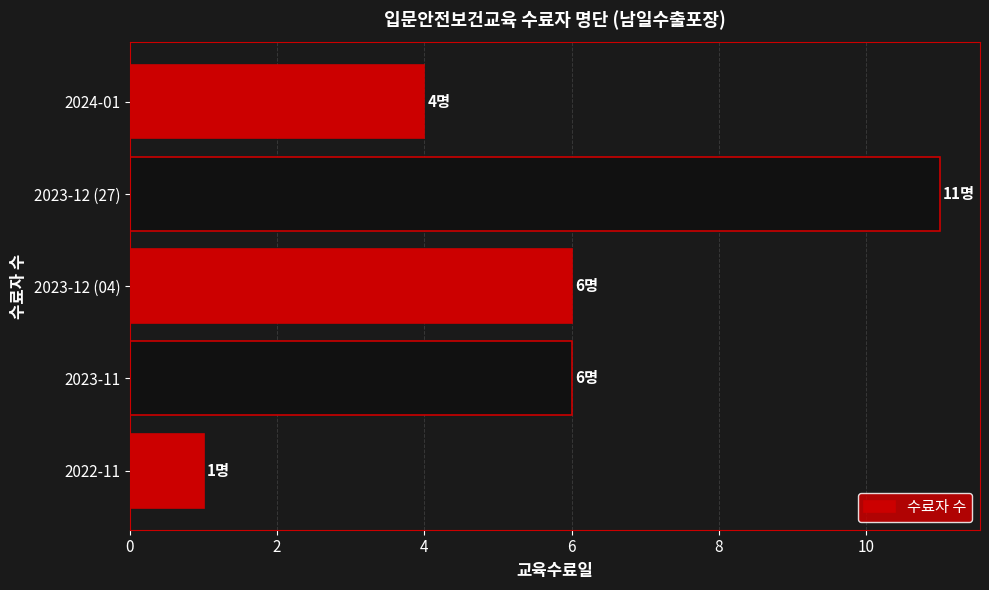

Reading bottom to top, list all the values displayed in this chart.

2022-11=1	2023-11=6	2023-12 (04)=6	2023-12 (27)=11	2024-01=4